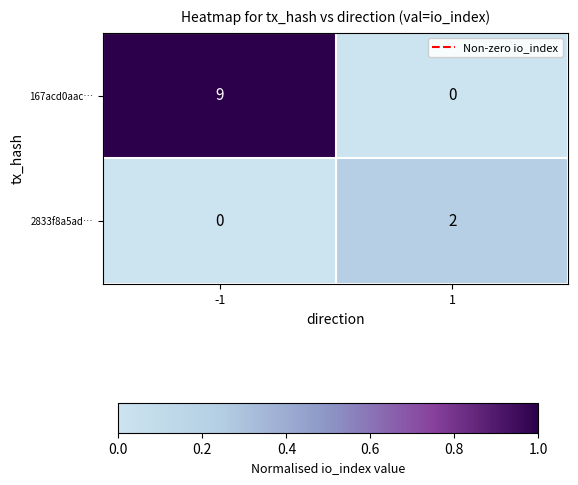

Reading right to left, what are all the values shown in this chart?

167acd0aac…: 1=0	-1=9
2833f8a5ad…: 1=2	-1=0